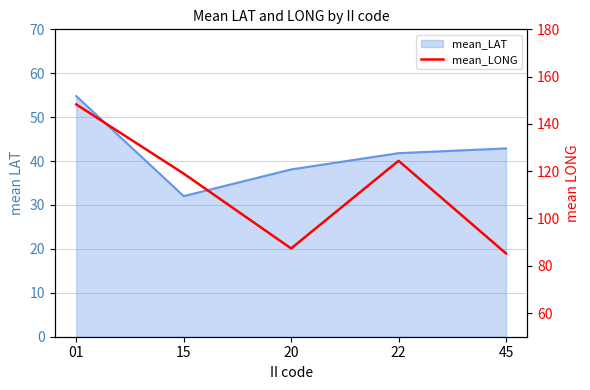

Where does the data first go above 118?

01